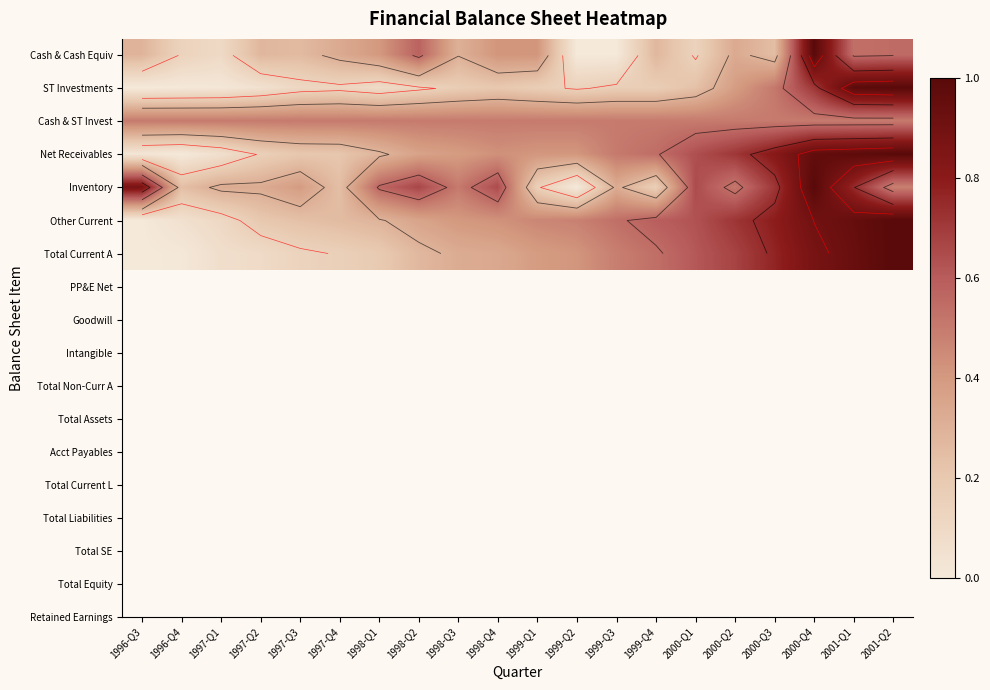

Count the number of data series in this chart.

7